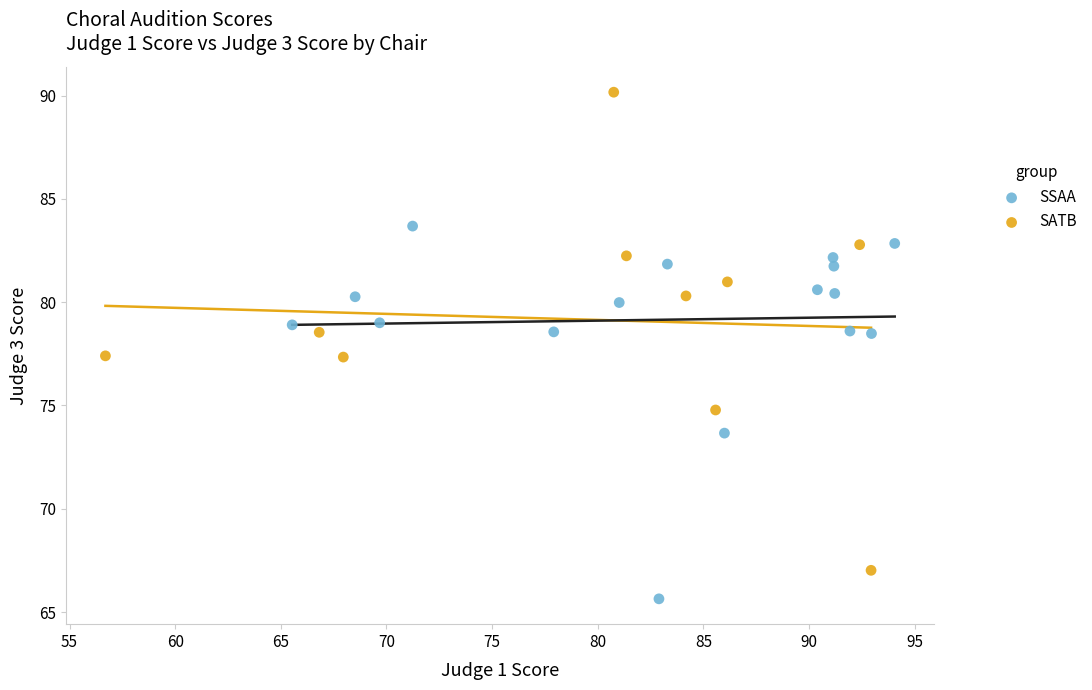

Which series contains the highest Y value?

SATB